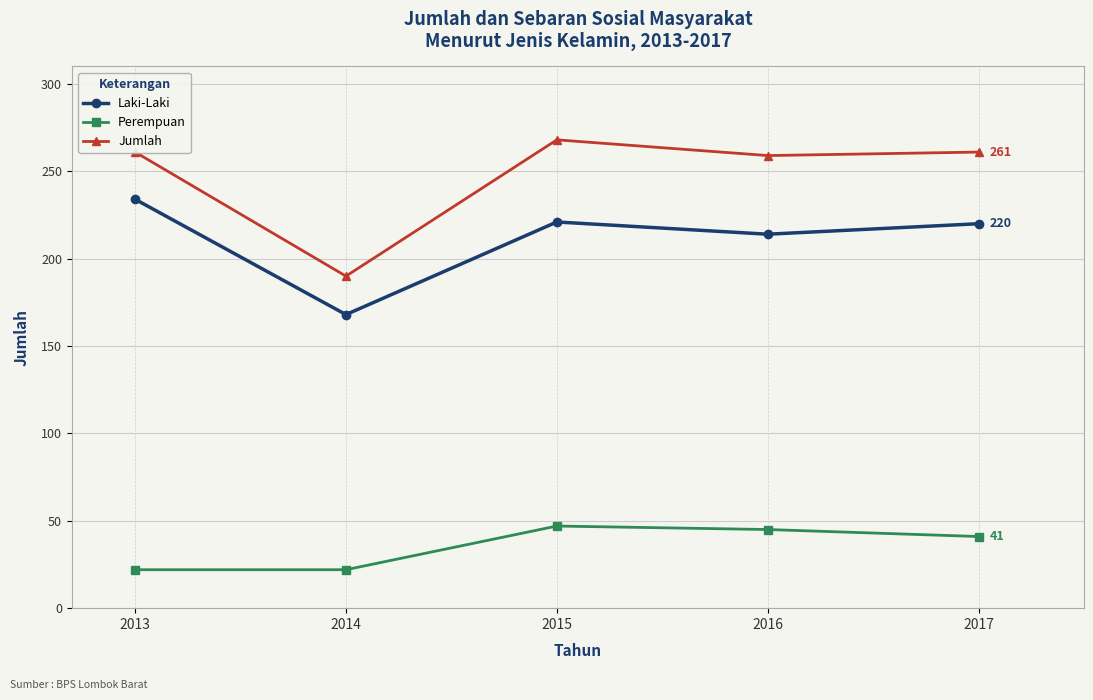

What is the sum of all Jumlah values?

1239